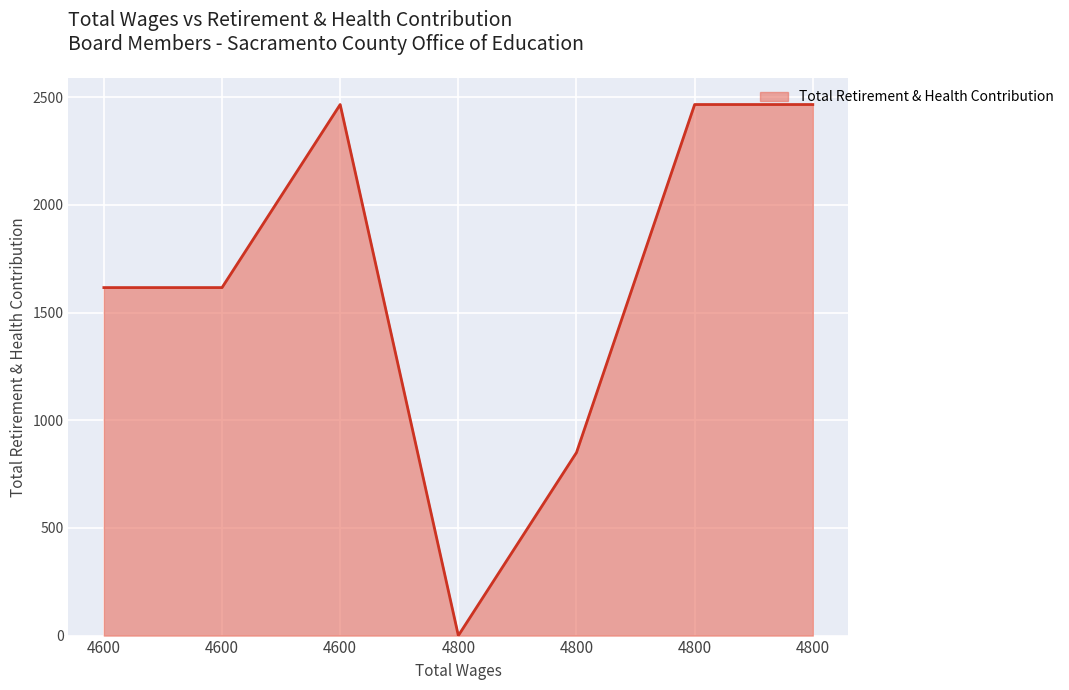

How many positive values are there?

6